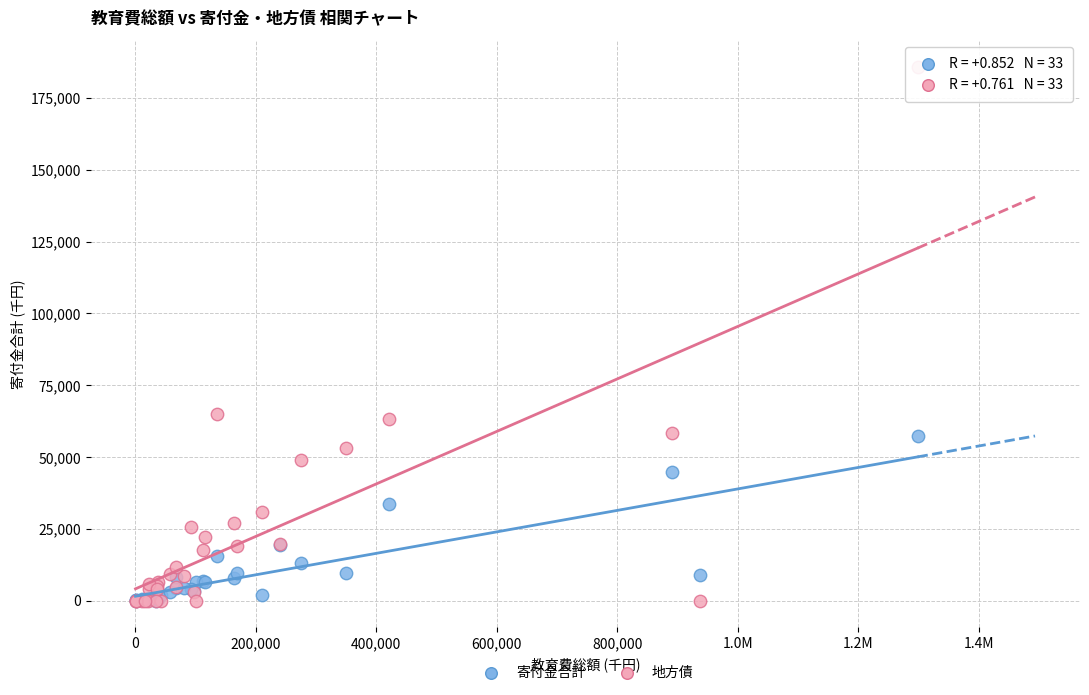

What are all the series names shown in the legend?

寄付金合計, 地方債